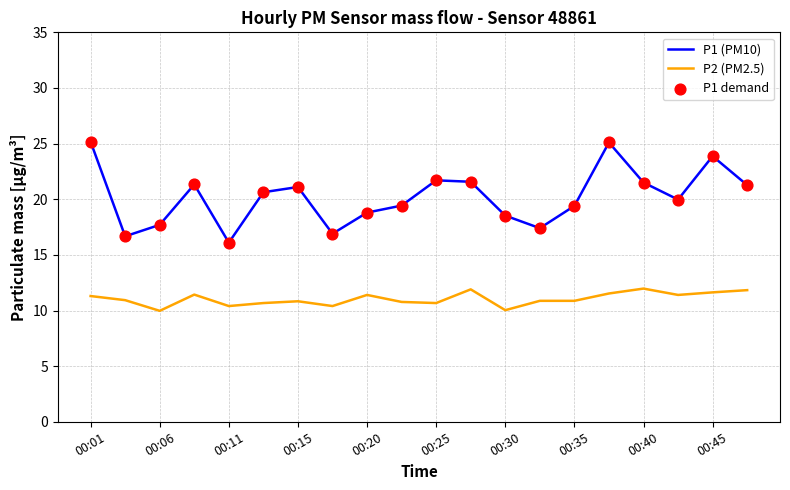

Which series has the largest total across all categories?

P1 (PM10)